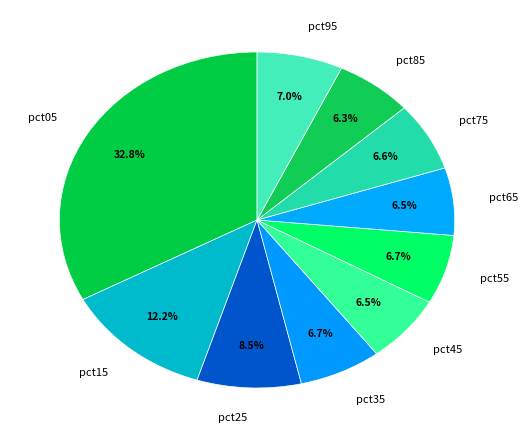

What portion of the pie excludes pct95?

93.0%